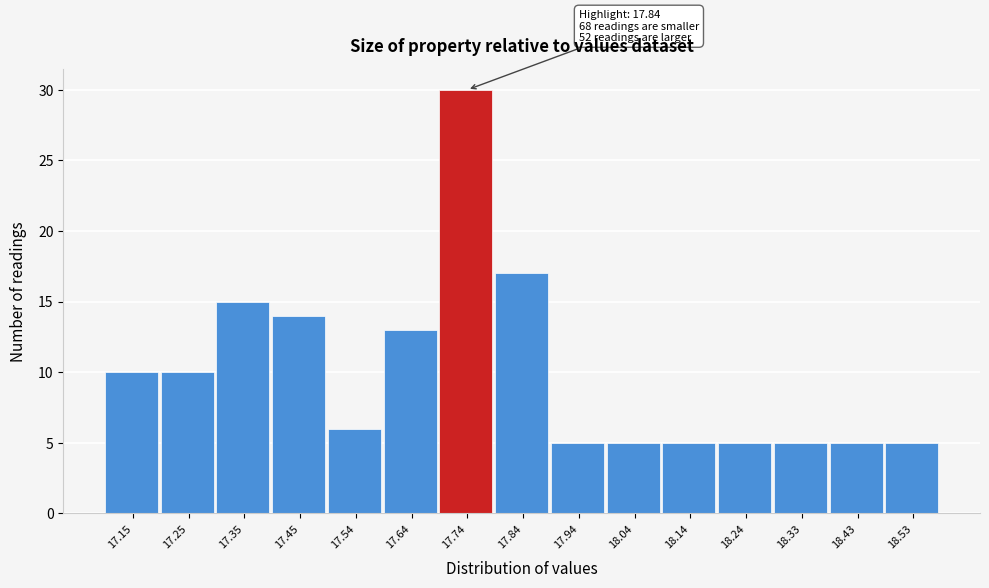

Reading left to right, what are all the values shown in this chart?

17.15=10	17.25=10	17.35=15	17.45=14	17.54=6	17.64=13	17.74=30	17.84=17	17.94=5	18.04=5	18.14=5	18.24=5	18.33=5	18.43=5	18.53=5